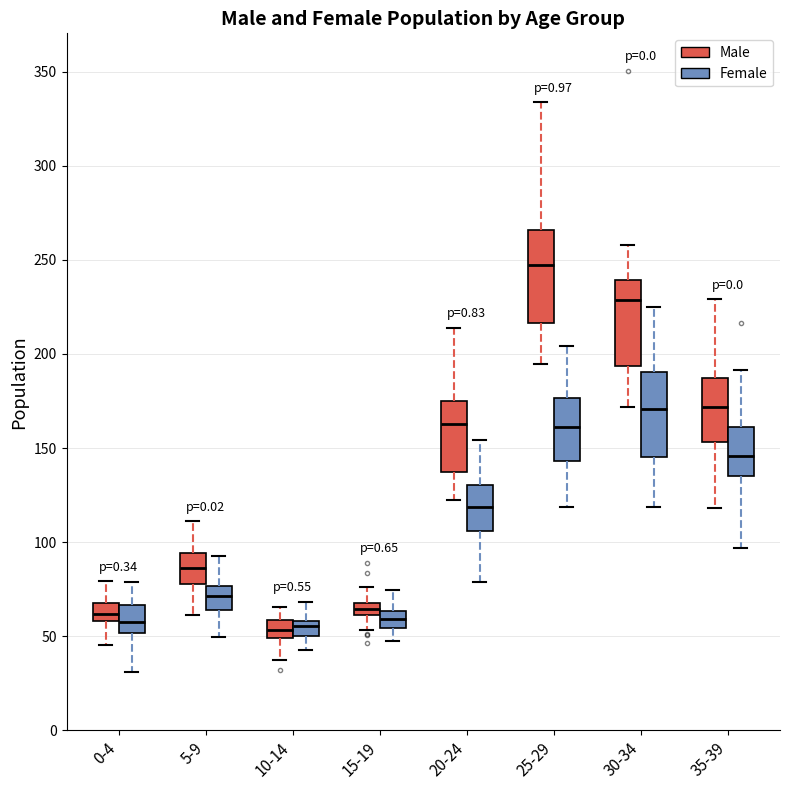

Where does the upper whisker of the box for 0-4 (Male) end on the y-axis? The values are not printed on the chart, so give them approximately, as read against the axis.

80